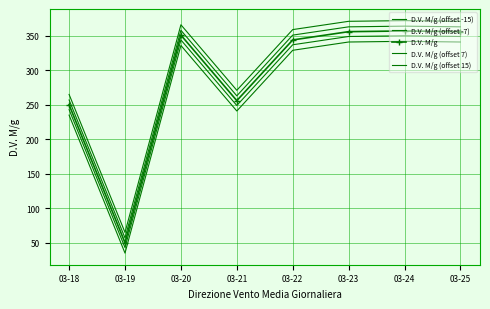

What is the difference between the maximum and second lowest values in the D.V. M/g (offset 15) series?

107